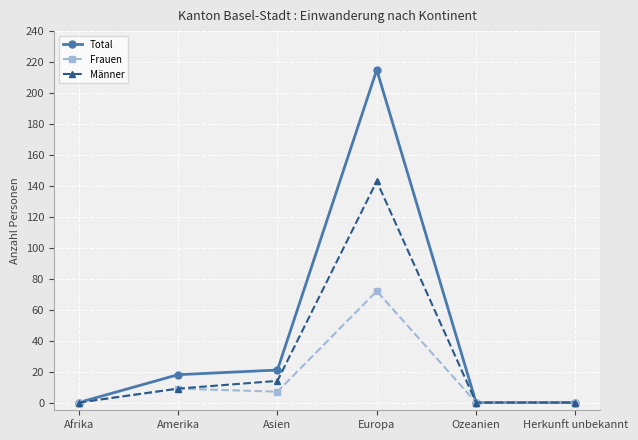

List the series in order of their overall mean, lowest first.

Frauen, Männer, Total